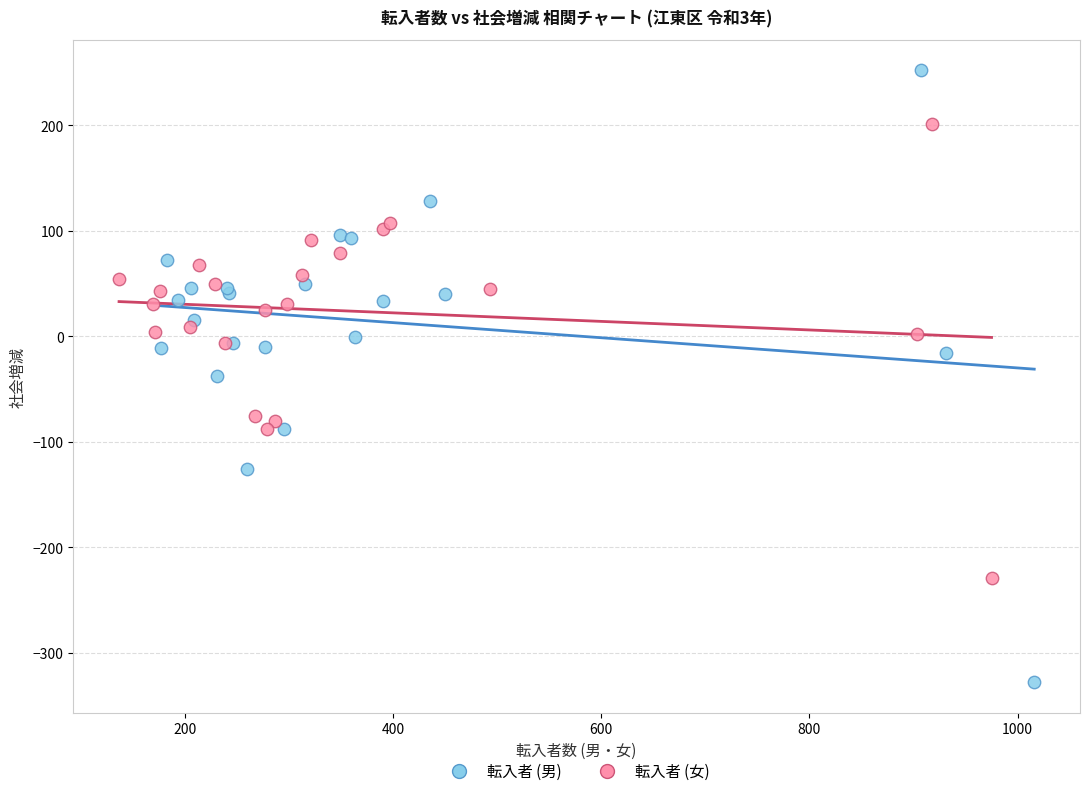

Which series has the widest spread of Y values?

転入者 (男)